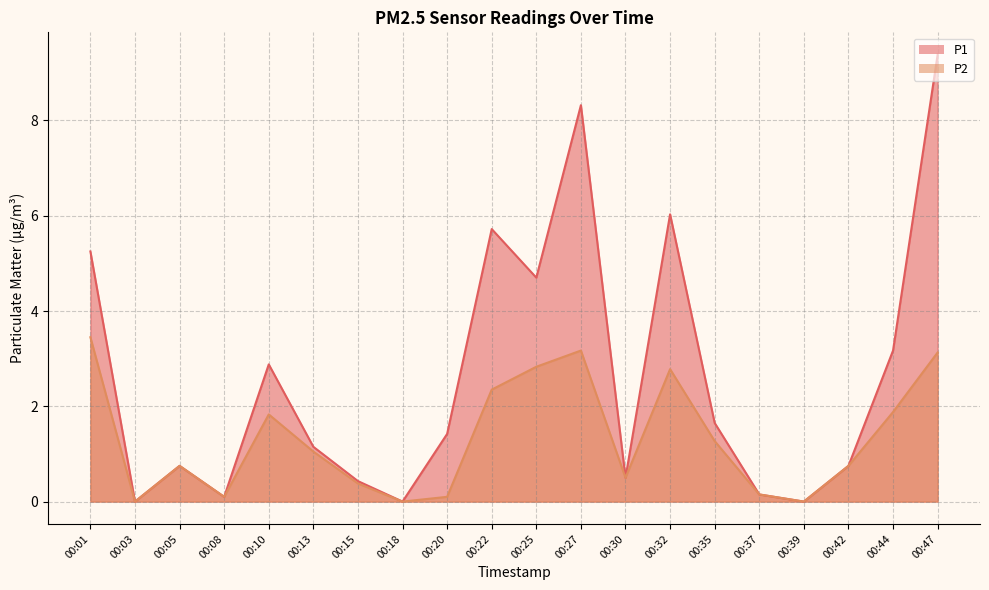

Is it true that P2 equals 1.1 at 00:13?

True